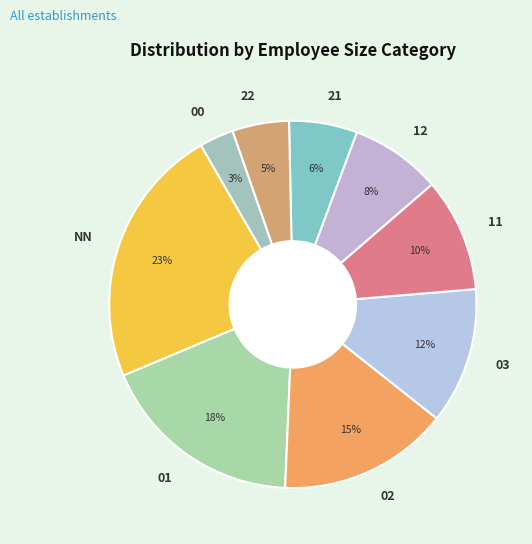

Which slice is the largest?

NN